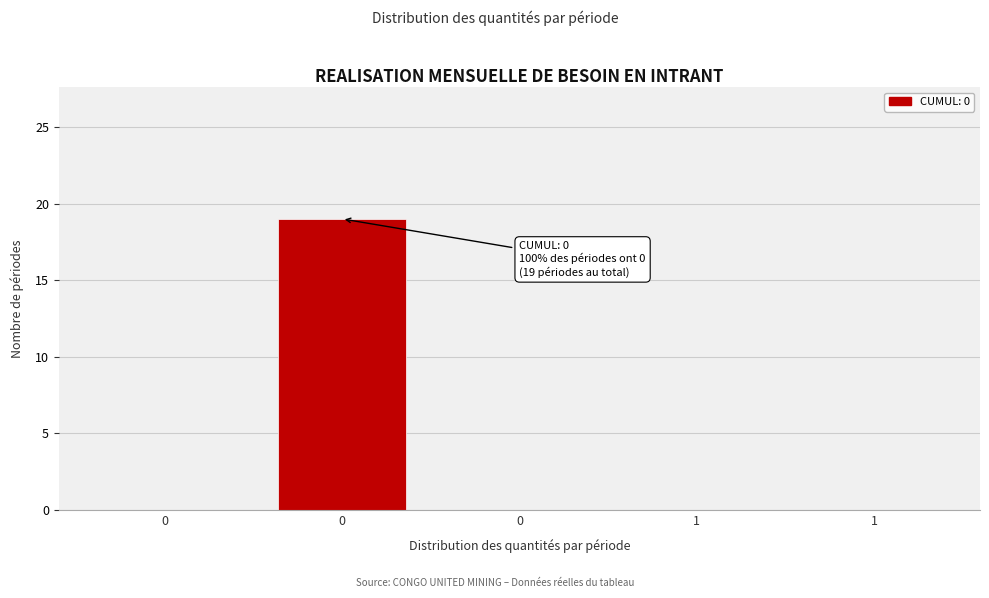

Count the number of data series in this chart.

1